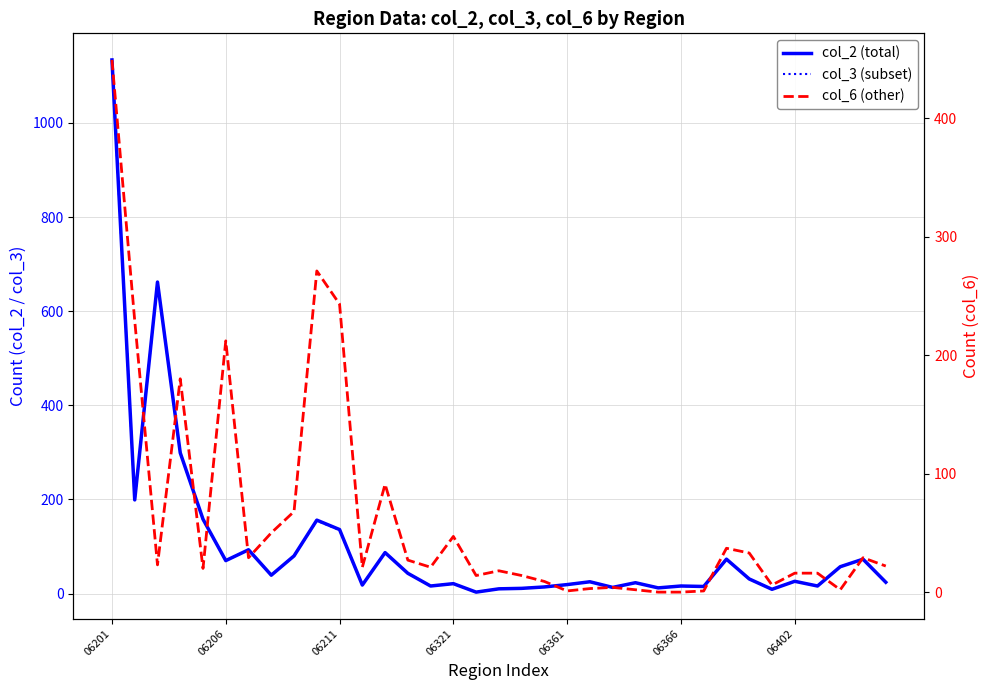

Reading left to right, list all the values displayed in this chart.

col_2 (total): 1134	199	662	299	158	70	93	39	80	156	136	18	87	43	16	21	3	10	11	14	19	25	13	23	12	16	15	73	31	9	26	16	57	73	24
col_3 (subset): 1132	199	661	299	157	70	93	39	80	155	135	18	87	43	16	21	3	10	11	14	19	25	13	23	12	16	15	73	31	9	26	16	57	73	24
col_6 (other): 449	229	23	180	20	212	29	50	68	271	243	21	91	27	21	47	14	18	14	9	1	3	4	2	0	0	1	37	33	6	16	16	2	29	22